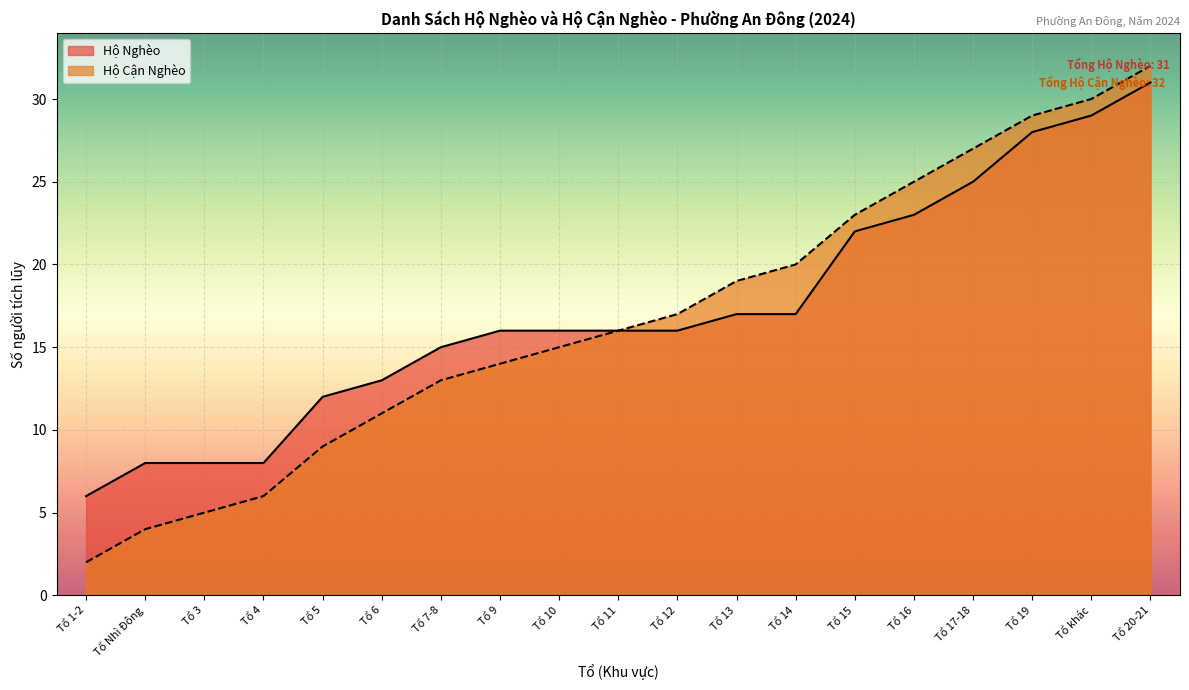

True or false: Hộ Nghèo and Hộ Cận Nghèo cross at least once.

False